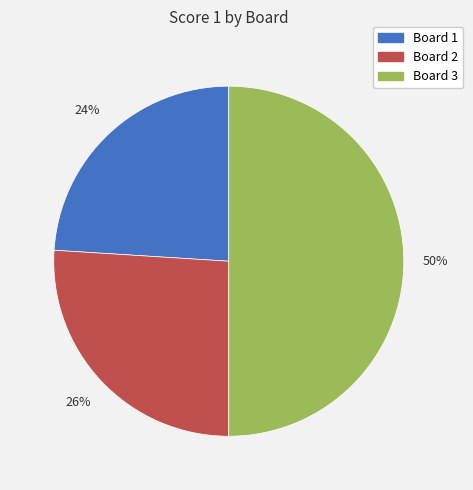

Is it true that Board 3 is 50% of the pie?

True